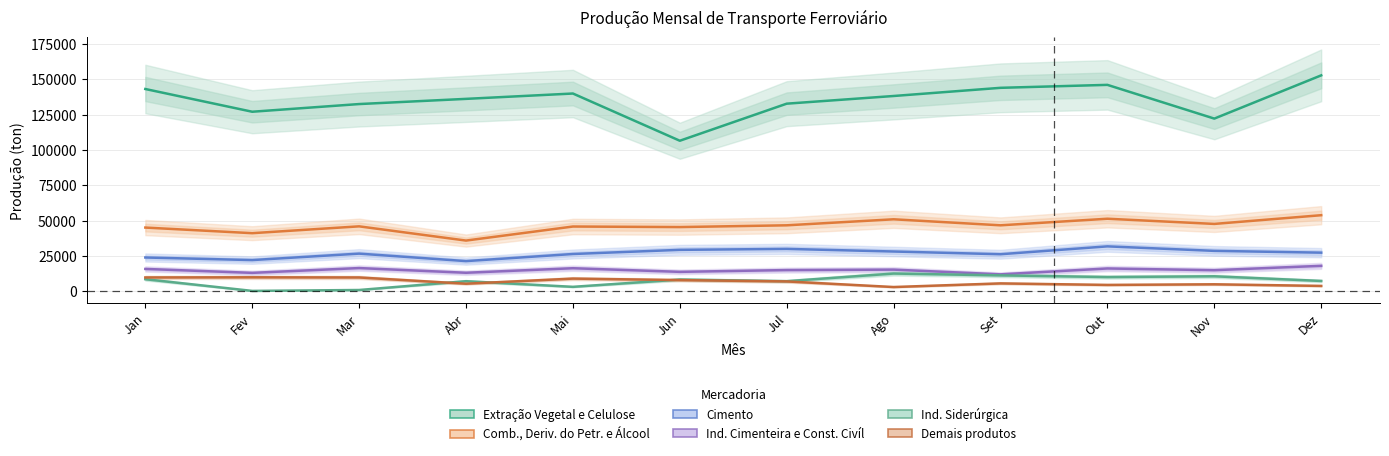

Rank the series by their maximum value, from highest to lowest.

Extração Vegetal e Celulose, Comb., Deriv. do Petr. e Álcool, Cimento, Ind. Cimenteira e Const. Civíl, Ind. Siderúrgica, Demais produtos